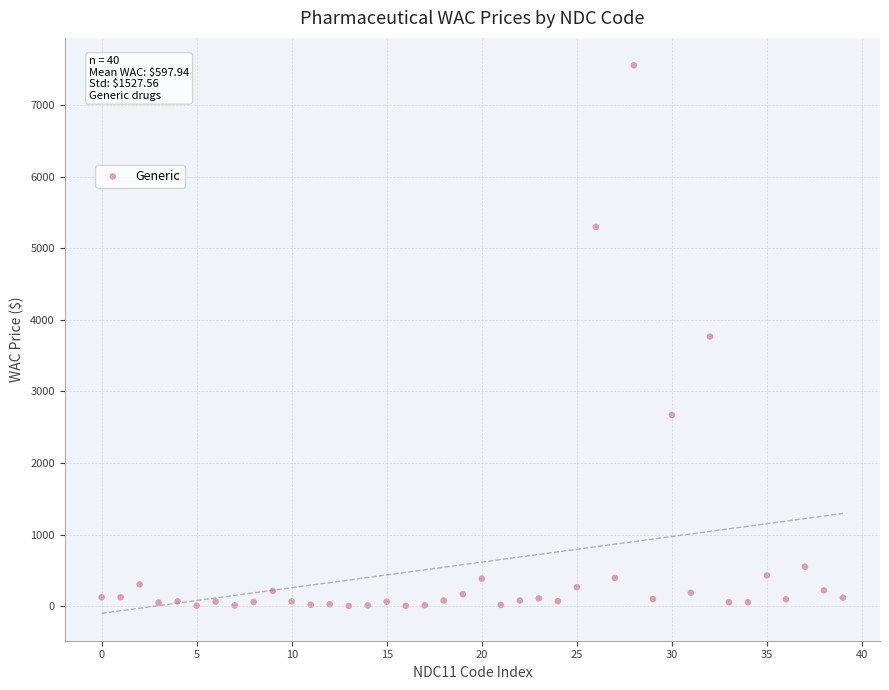

What is the range of Y values (max minus min)?

7549.3